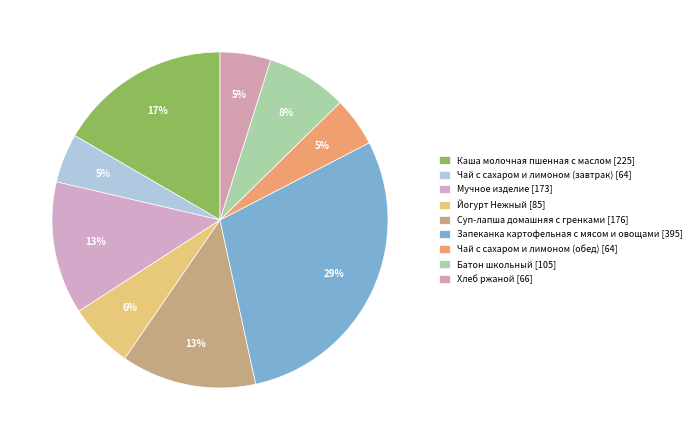

Does Хлеб ржаной represent more than half of the total?

No